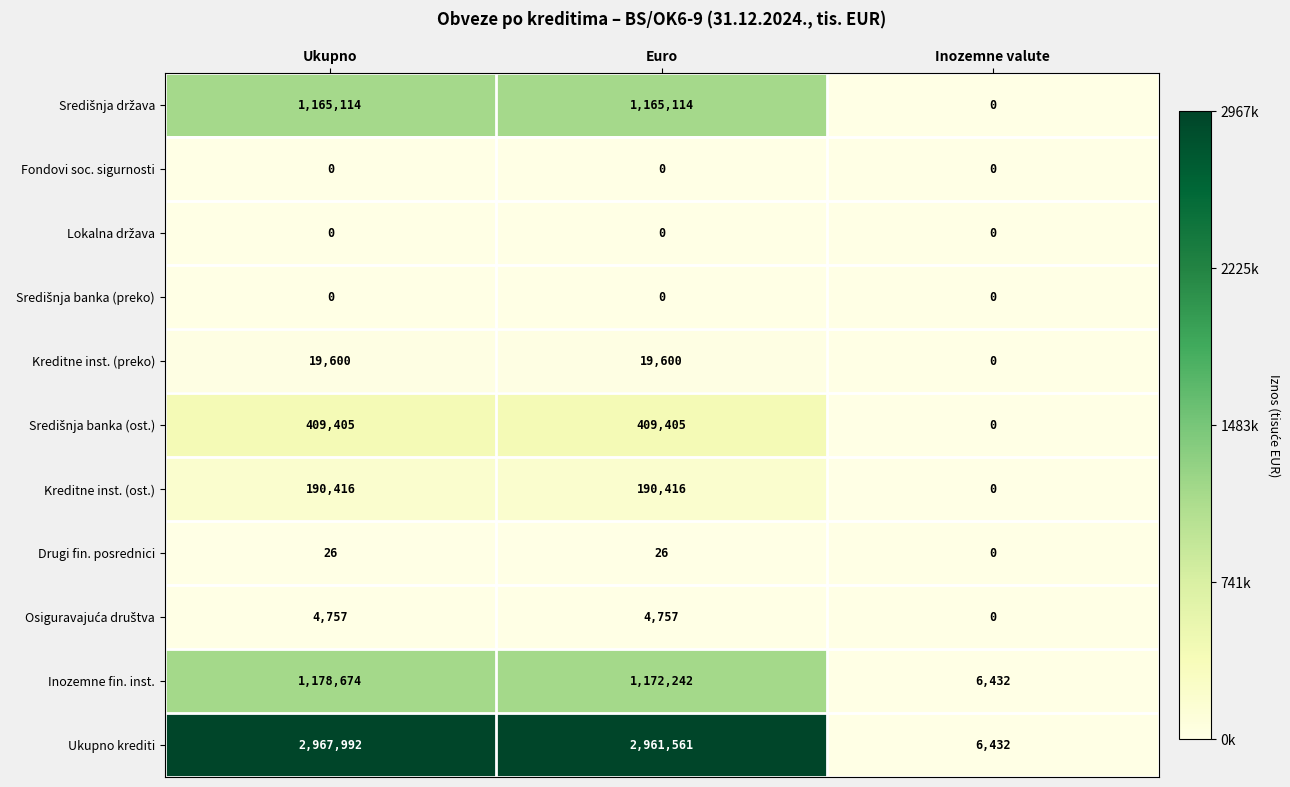

Which series has the largest total across all categories?

Ukupno krediti